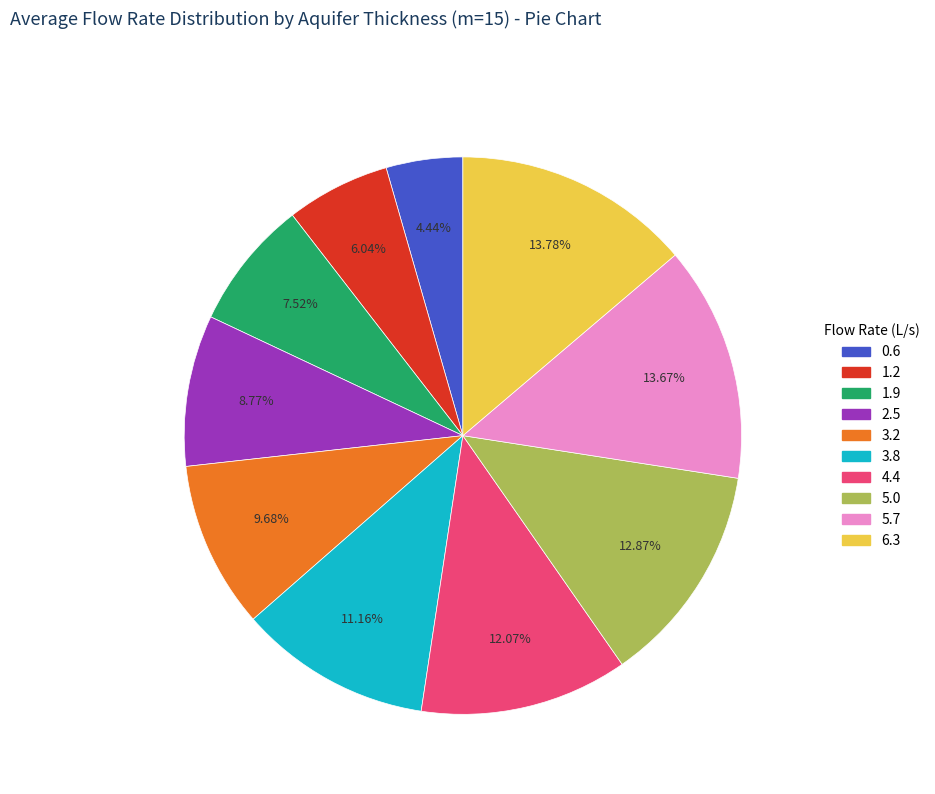

What percentage is the 3.8 slice, to the nearest percent?

11%